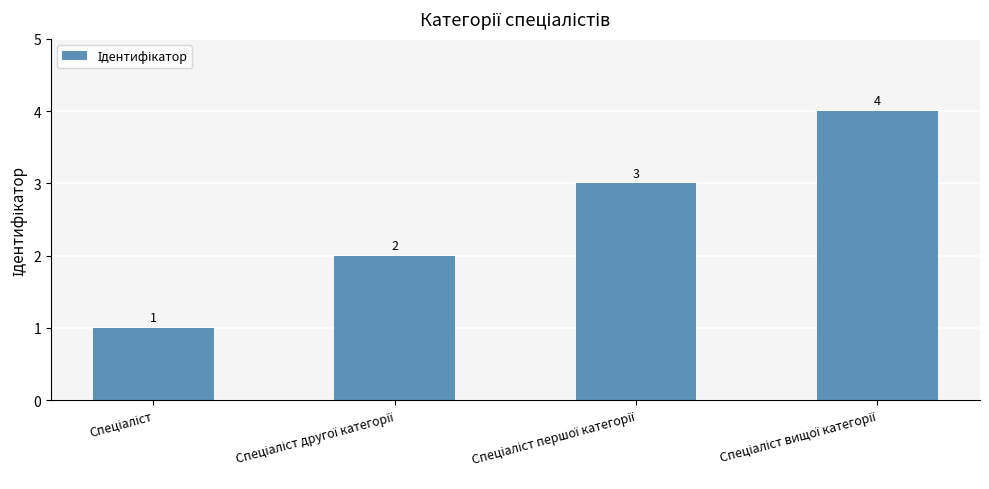

How many data points does each series have?

4